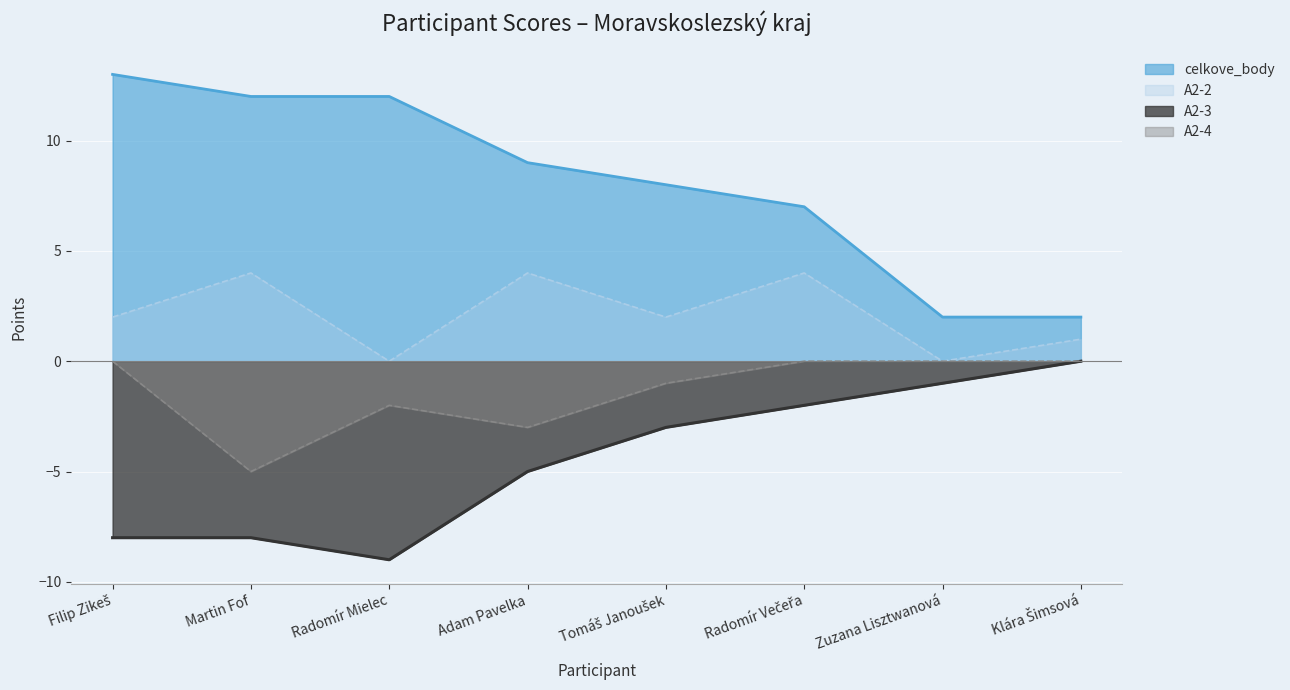

What is the difference between the maximum and minimum values in the A2-4 series?

5